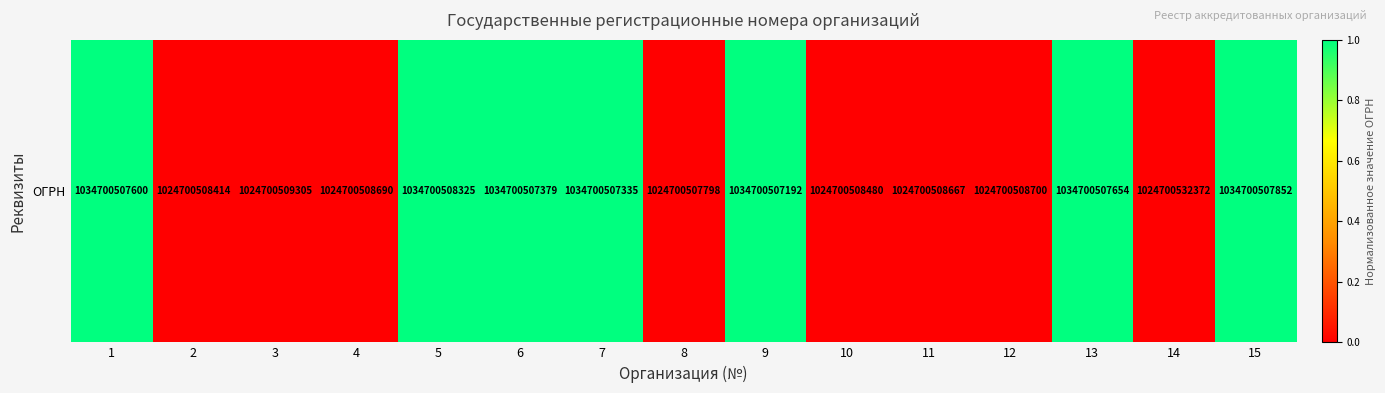

Which category has the highest value across all series?

5